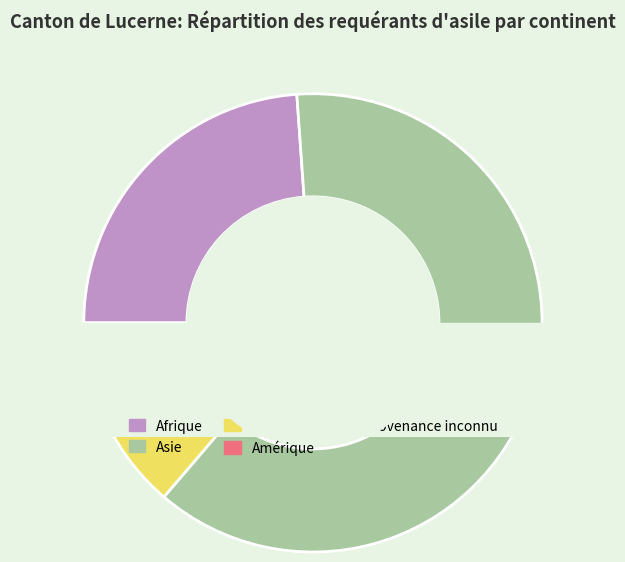

The Asie slice represents 62% of the pie. True or false?

True